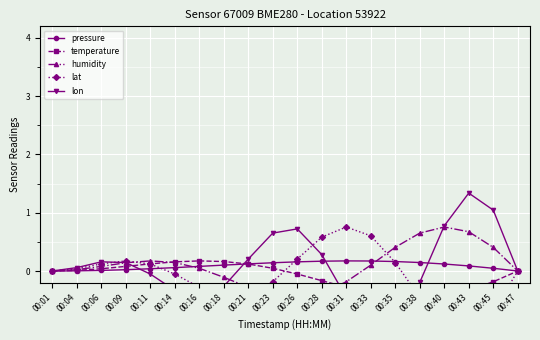

Which series ends up on top after the final intersection of humidity and lon?

lon